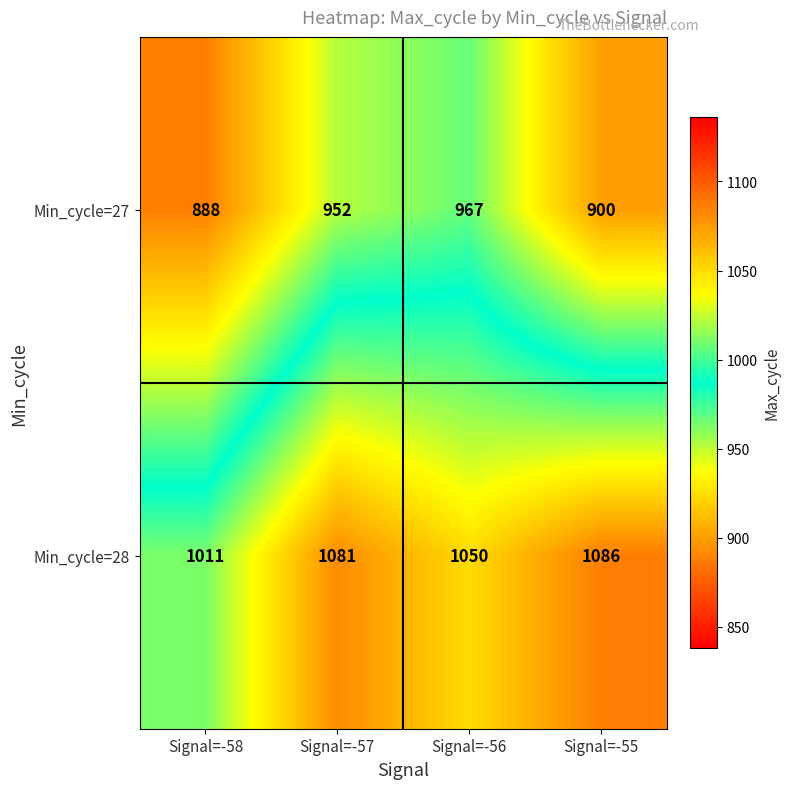

Rank the series by their maximum value, from highest to lowest.

Min_cycle=28, Min_cycle=27